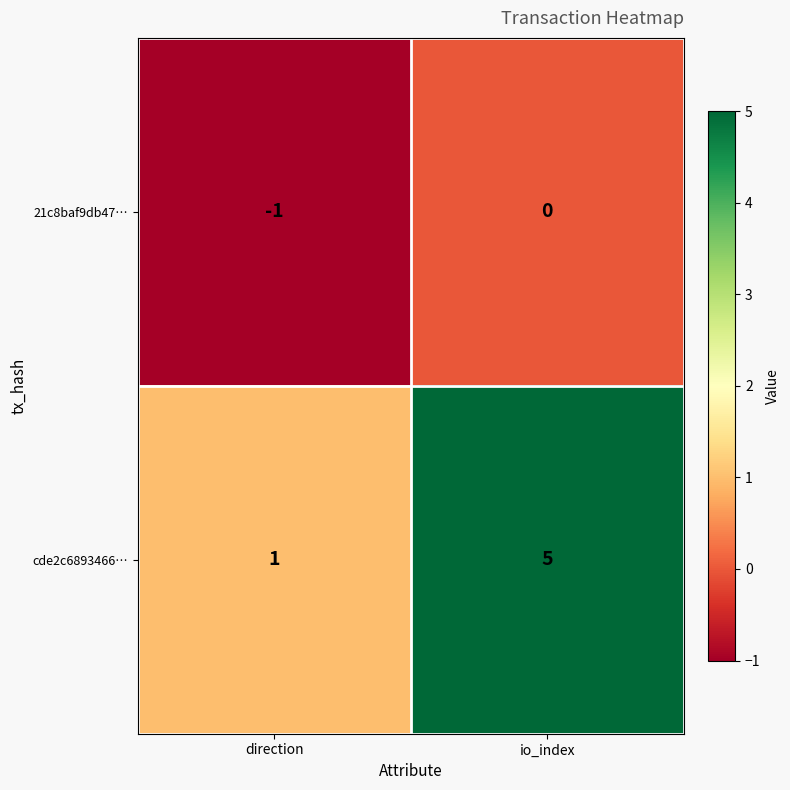

Reading left to right, transcribe all the data shown in this chart.

21c8baf9db47…: -1	0
cde2c6893466…: 1	5